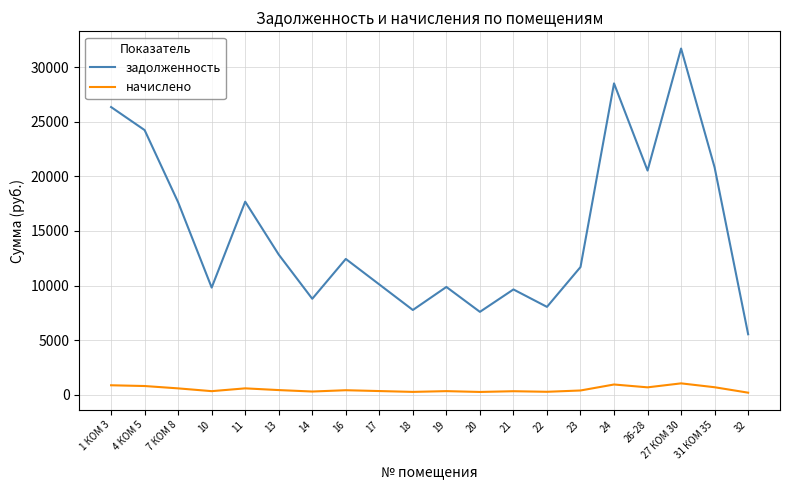

What is the difference between the maximum and minimum values in the начислено series?

853.7